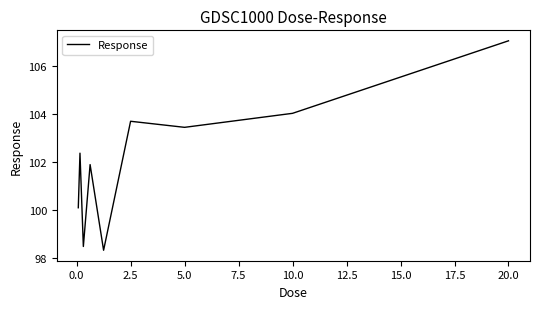

What is the minimum value shown in the chart?

98.3